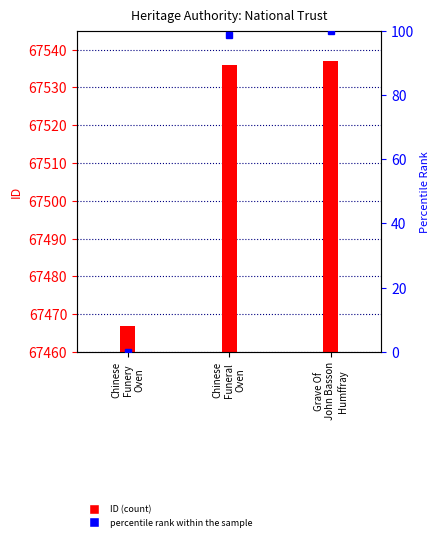

Is the value of percentile rank within the sample at Chinese
Funeral
Oven greater than the value of ID at Chinese
Funery
Oven?

No